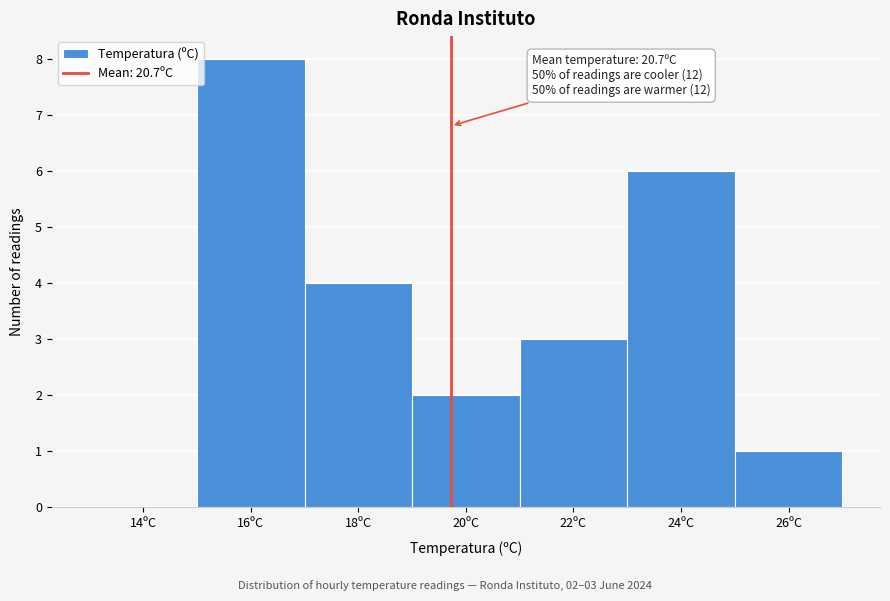

Reading left to right, list all the values displayed in this chart.

14ºC=0	16ºC=8	18ºC=4	20ºC=2	22ºC=3	24ºC=6	26ºC=1